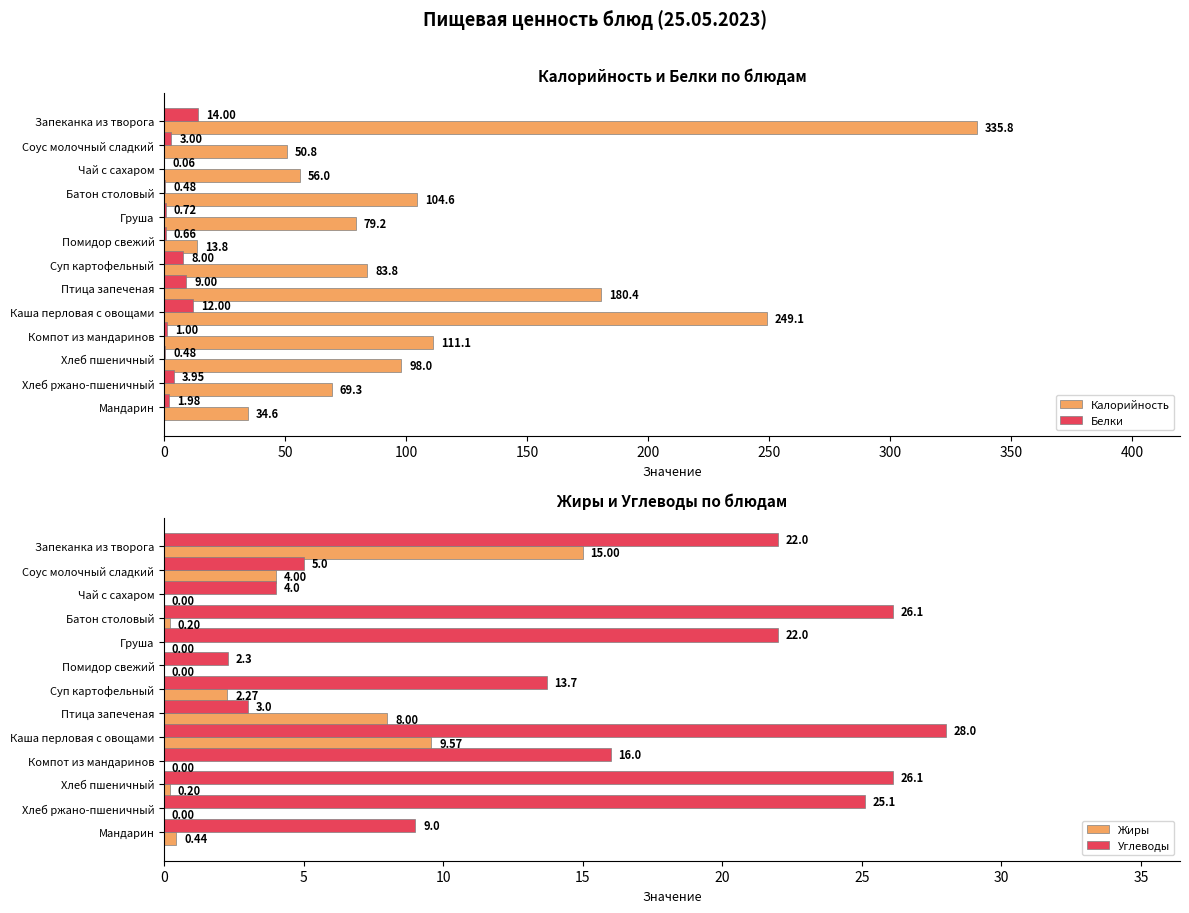

What is the average value of the Калорийность series?

112.8